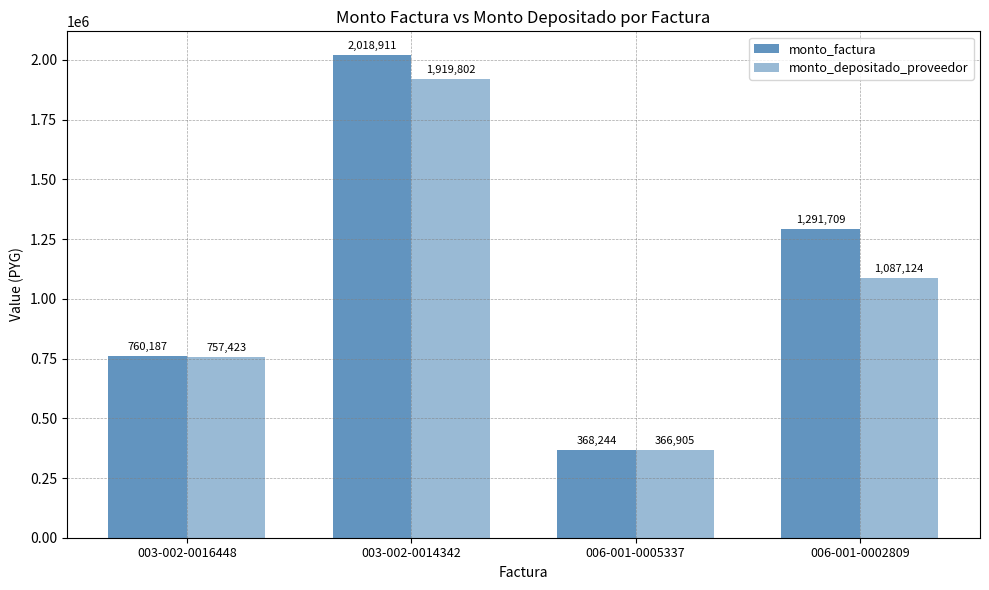

Read the monto_depositado_proveedor value at 003-002-0014342, to the nearest 100.

1919800